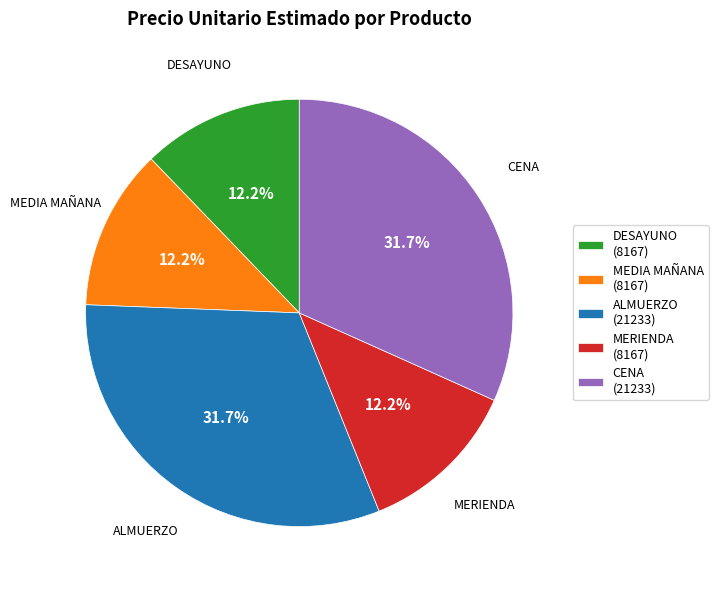

Does MEDIA MAÑANA represent more than half of the total?

No